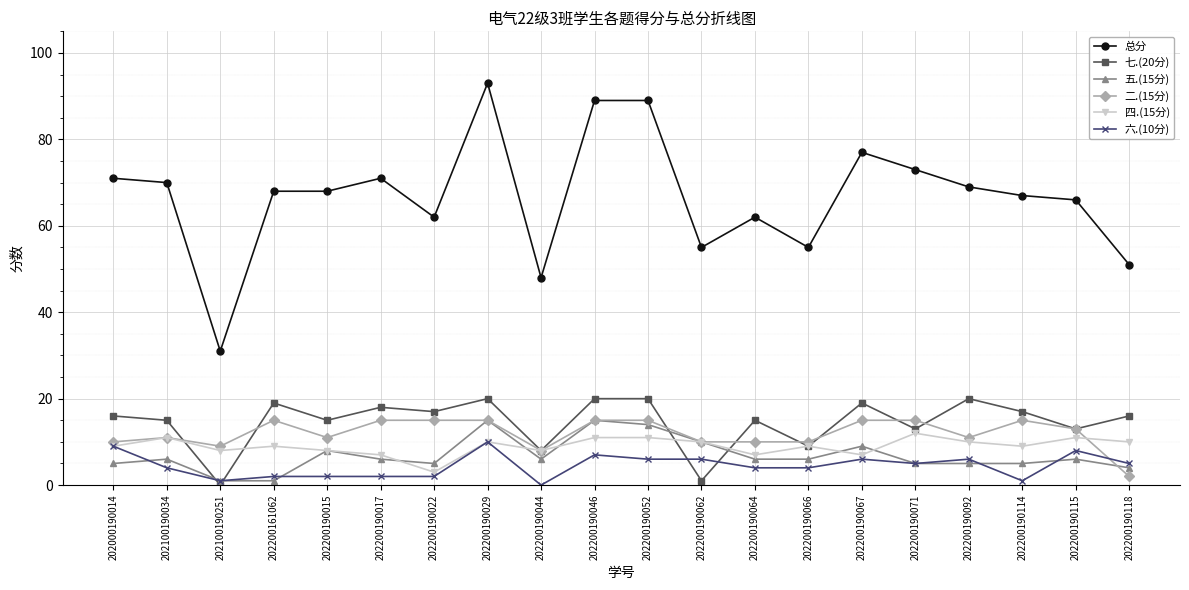

What is the greatest value displayed?

93